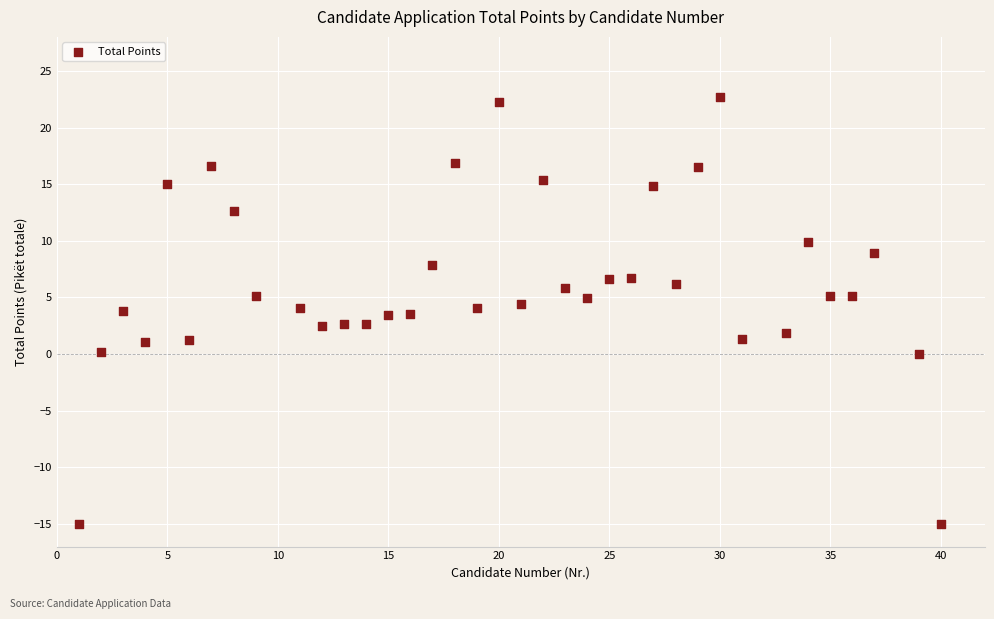

What is the range of X values (max minus min)?

39.0